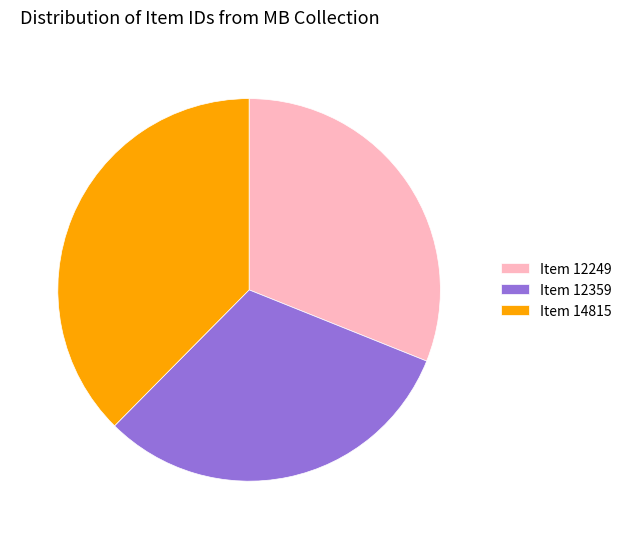

Is there any slice that represents more than half of the pie?

No